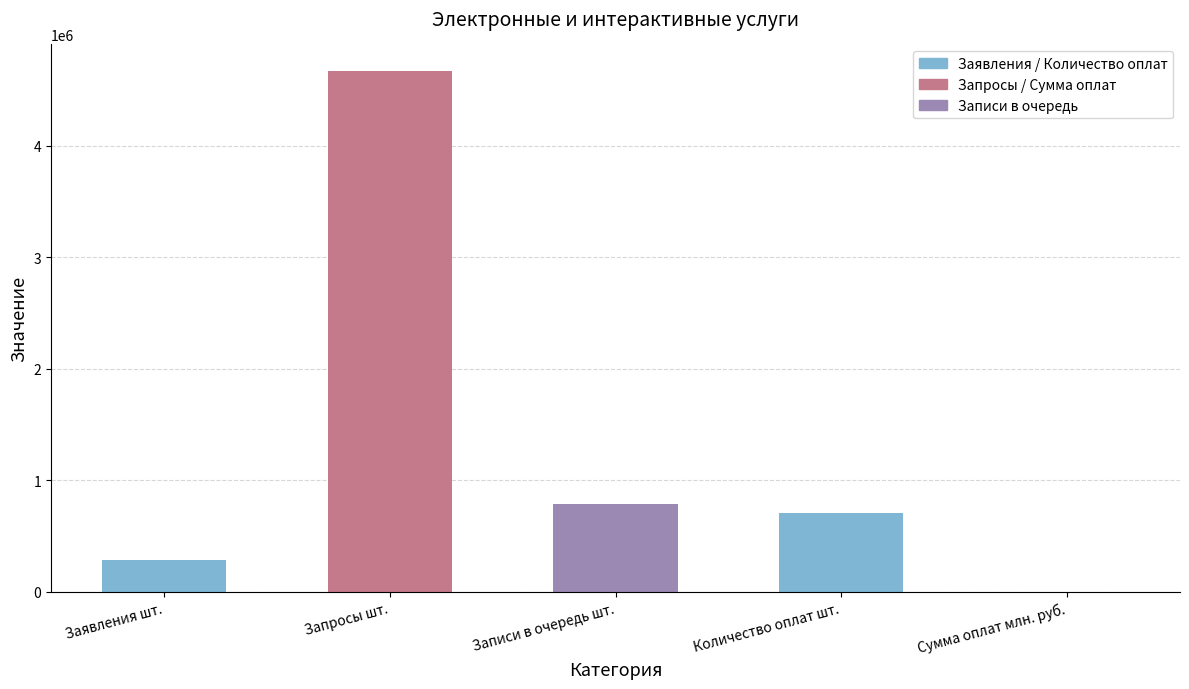

What is the maximum value shown in the chart?

4672866